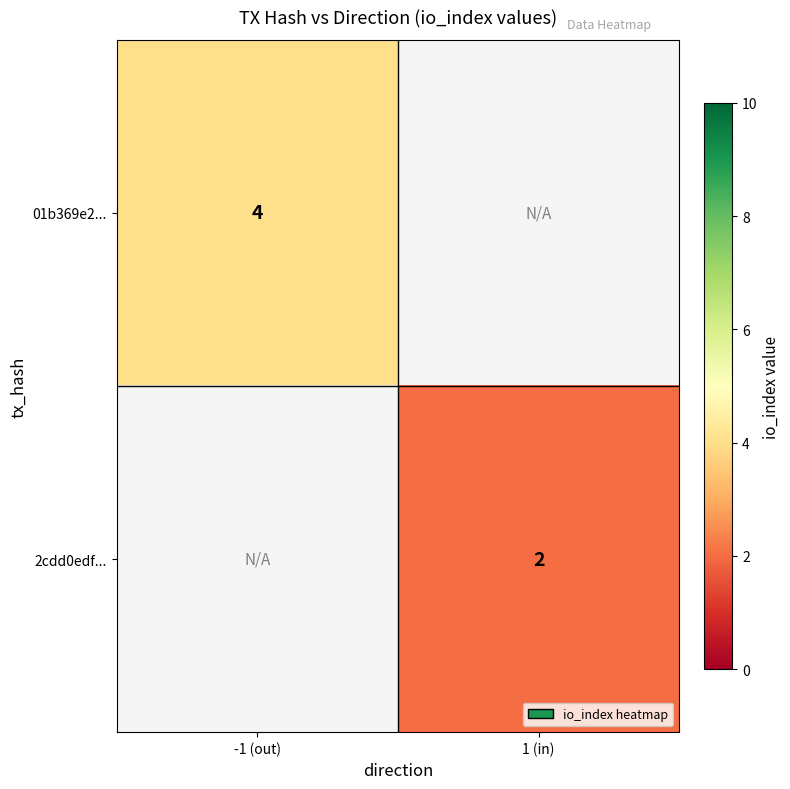

True or false: 2cdd0edf... has a value of 2 at 1 (in).

True